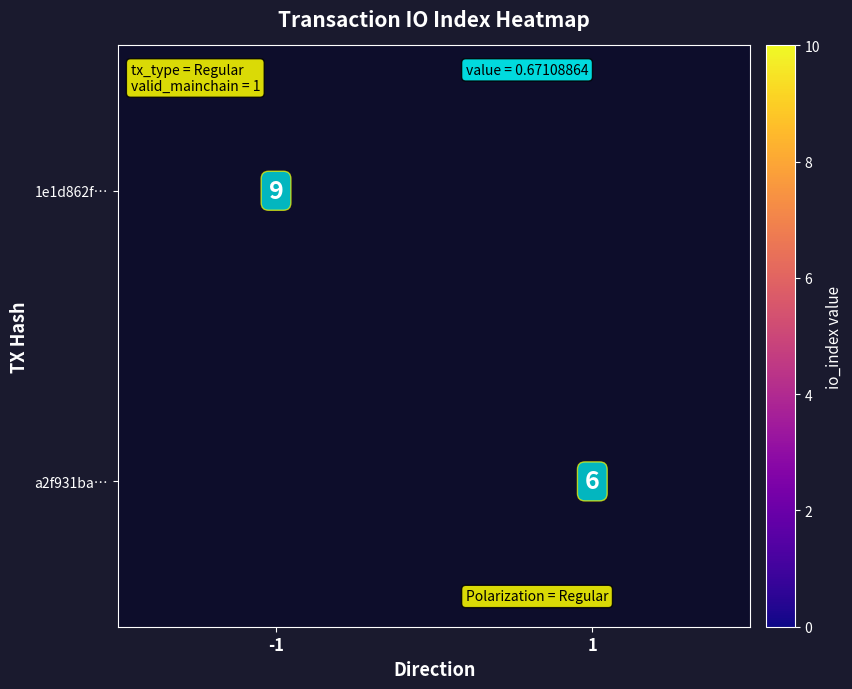

The 1e1d862f… series shows 4 at -1. True or false?

False